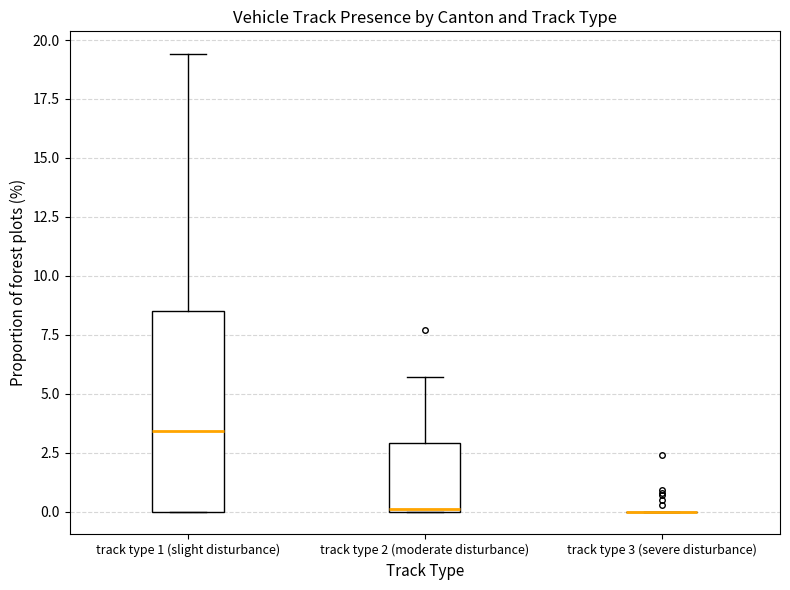

Reading left to right, transcribe this box plot: for each box, give where its median line is, the range the box spans, and where its two whiskers end, as read against the y-axis. The values are not printed on the chart, so give them approximately, as read against the axis.

track type 1 (slight disturbance): median 3.5, box 0.0 to 8.5, whiskers 0.0 to 19.5
track type 2 (moderate disturbance): median 0.0, box 0.0 to 3.0, whiskers 0.0 to 5.5
track type 3 (severe disturbance): box collapsed to a line at 0.0, whiskers 0.0 to 0.0